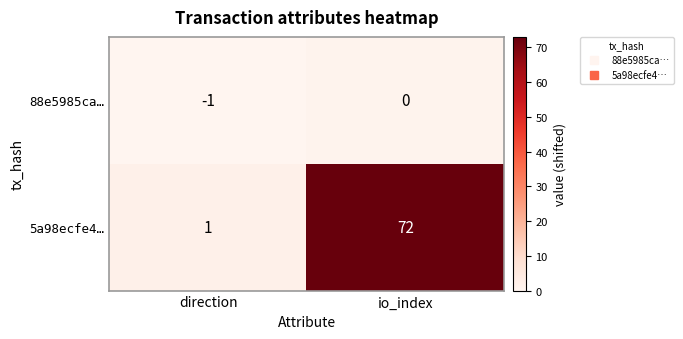

Which series changed the most between direction and io_index?

5a98ecfe4…